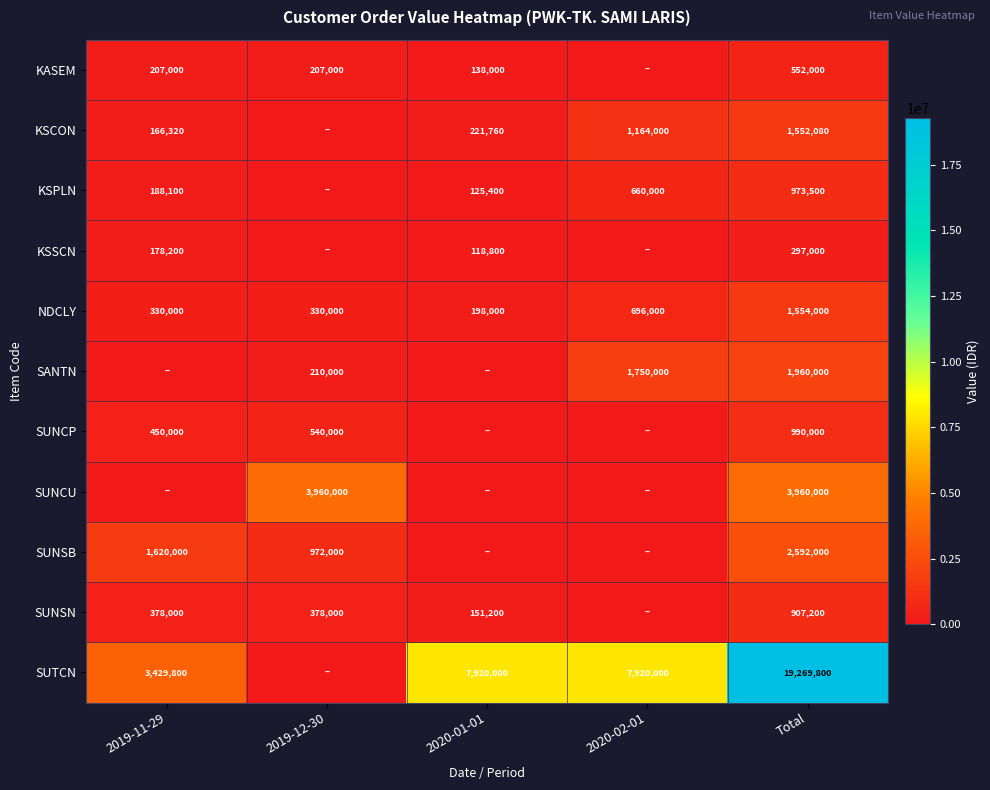

Is it true that KSPLN equals 116296 at 2019-11-29?

False